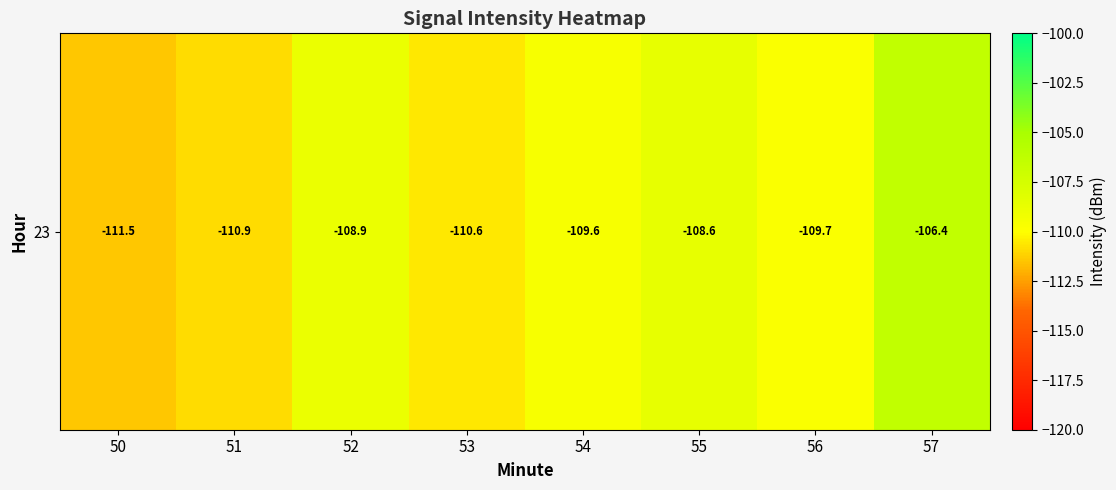

Reading right to left, extract all data points from this chart.

-106.4	-109.7	-108.6	-109.6	-110.6	-108.9	-110.9	-111.5